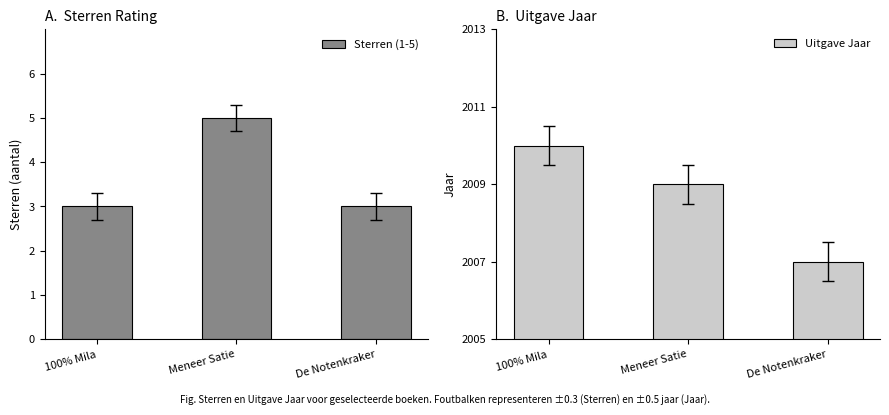

What is the difference between the maximum and minimum values in the Uitgave Jaar series?

3